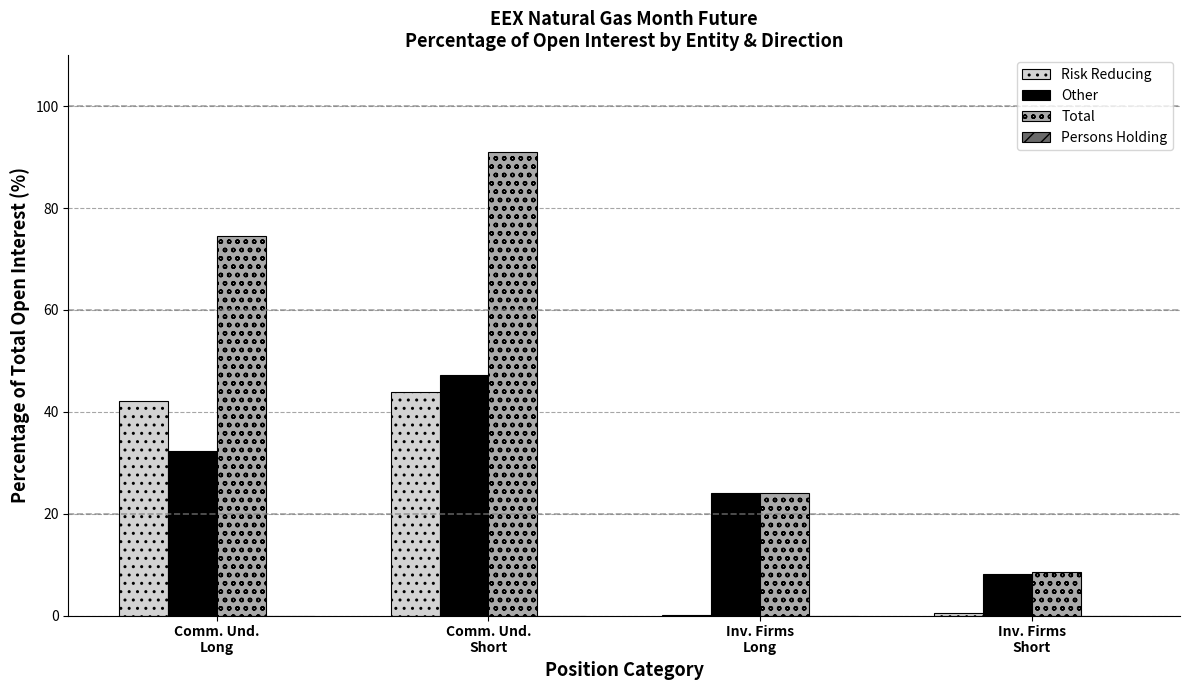

How many groups of bars are there?

4